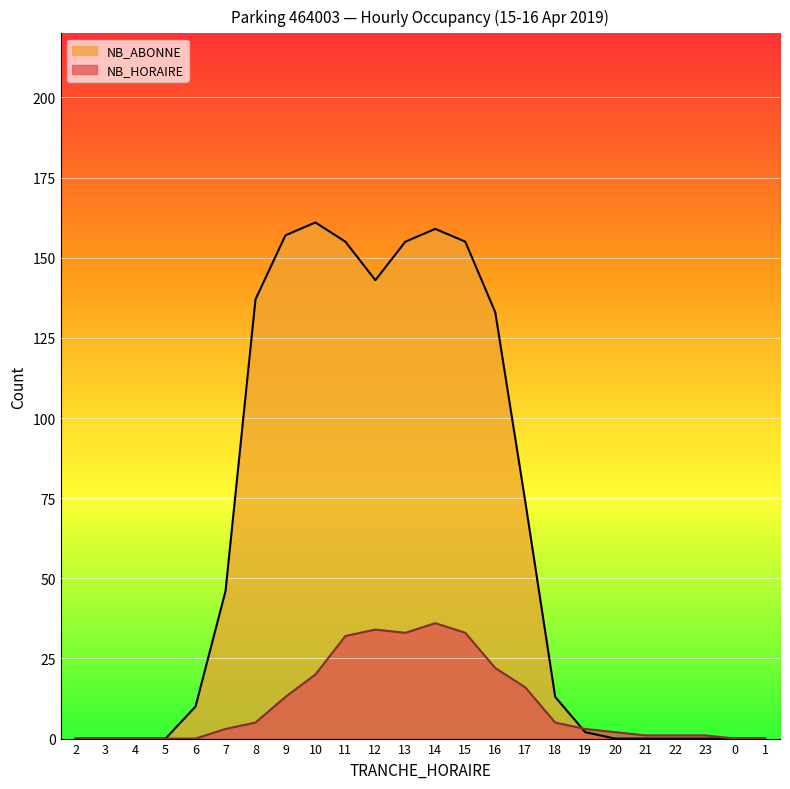

How many lines are shown in the chart?

2